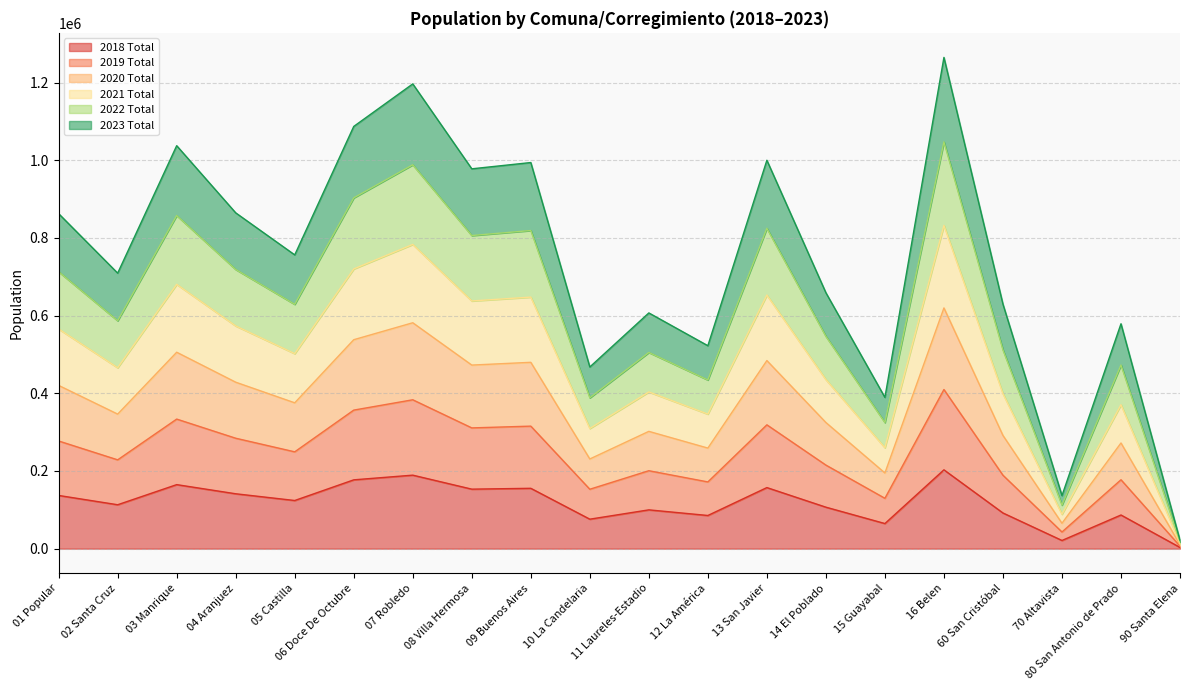

At which label does 2018 Total reach its minimum?

90 Santa Elena